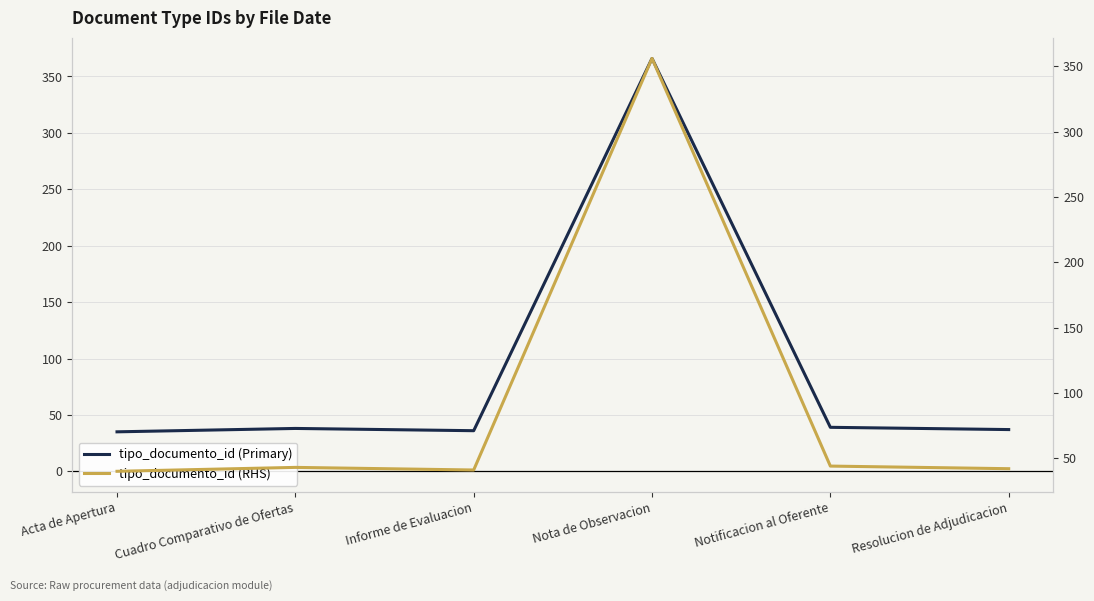

What is the difference between the maximum and second lowest values in the tipo_documento_id (RHS) series?

315